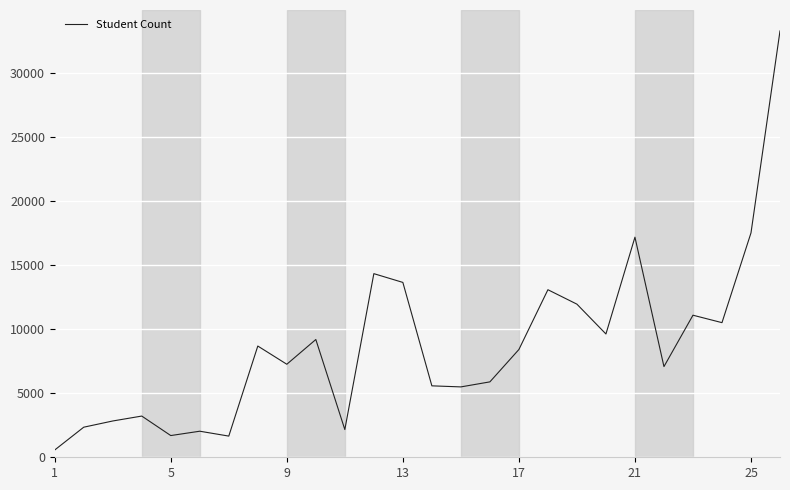

How many interior local valleys (lower than both neighbors) does the data have?

8